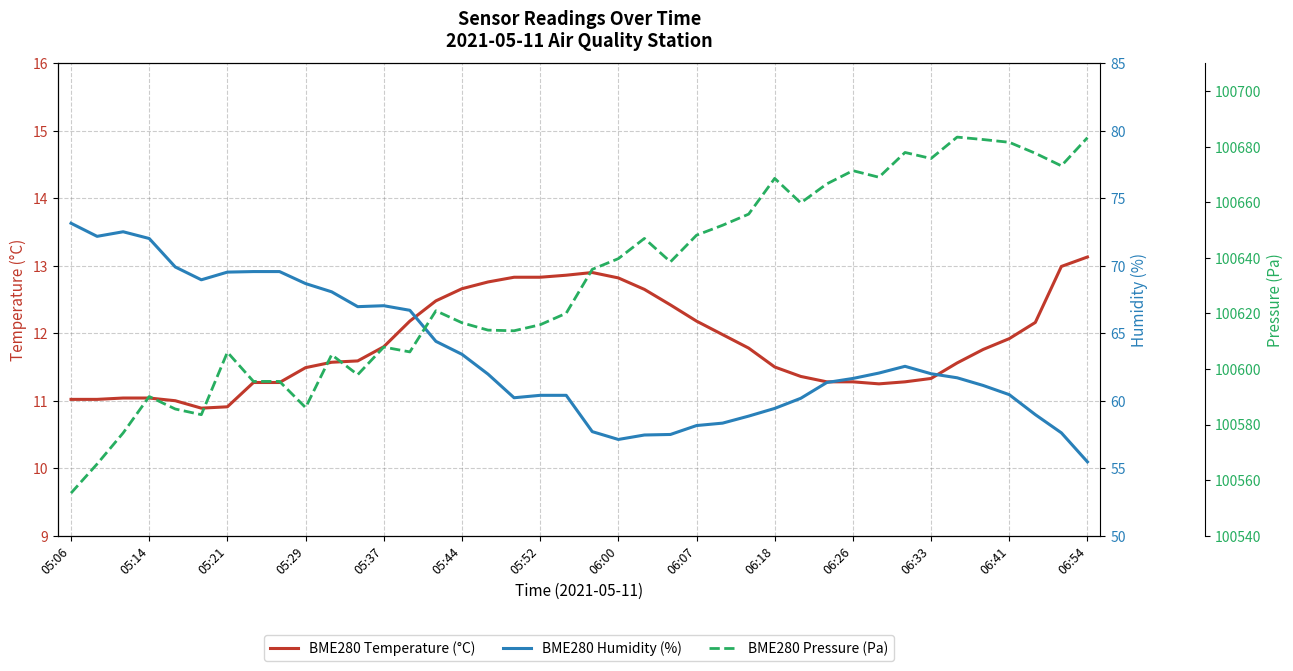

What is the minimum value for BME280 Temperature (°C)?

10.9